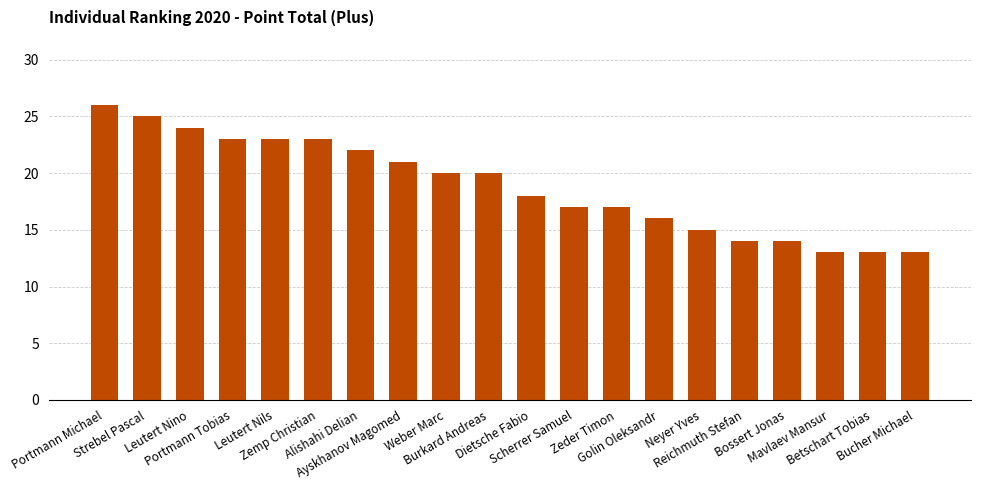

What is the maximum value shown in the chart?

26